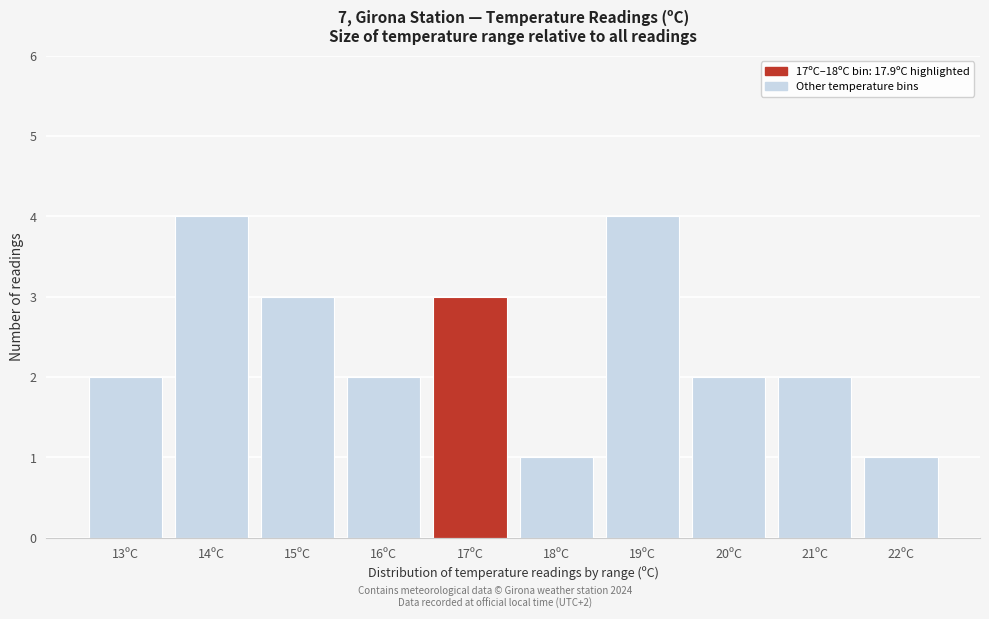

Reading right to left, what are all the values shown in this chart?

1	2	2	4	1	3	2	3	4	2